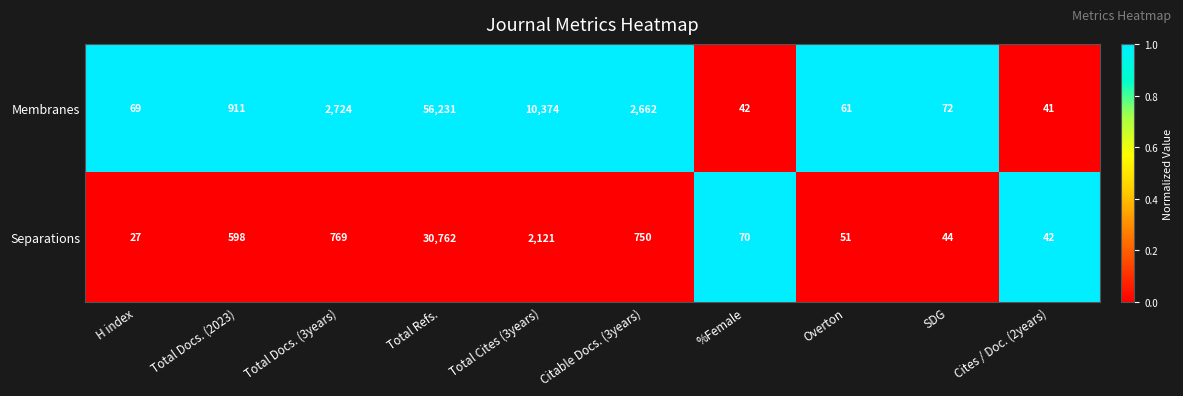

How many series are shown in this chart?

2